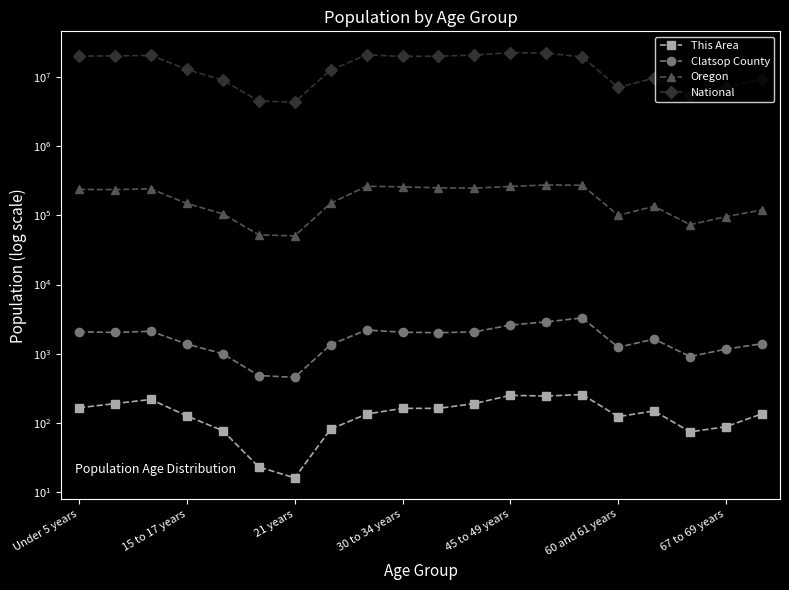

What is the sum of all National values?

290190983